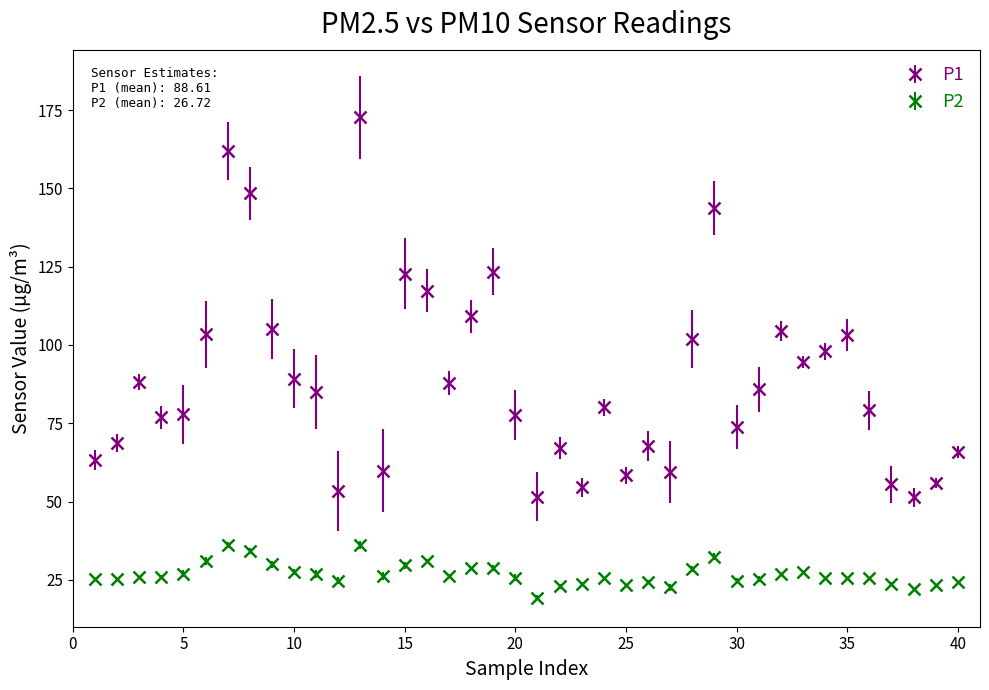

Which series has the widest spread of values?

P1